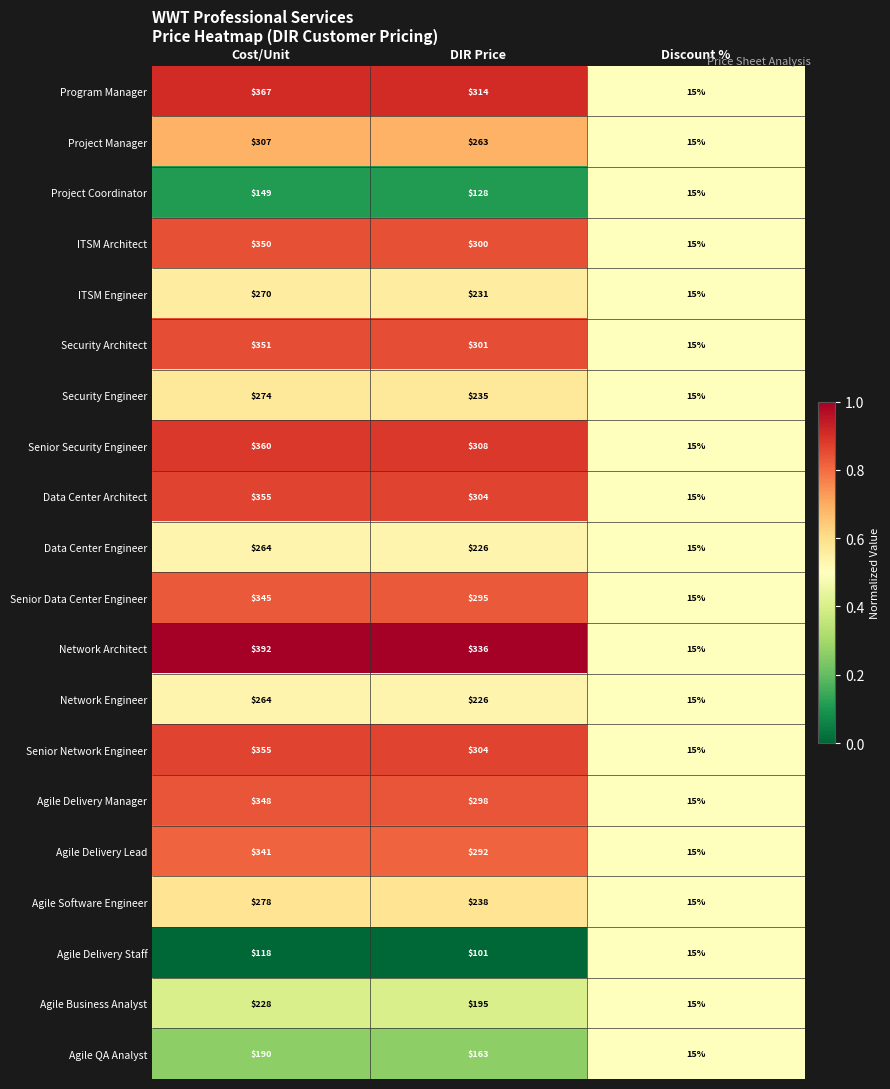

At which category is the sum across all series the highest?

Cost/Unit